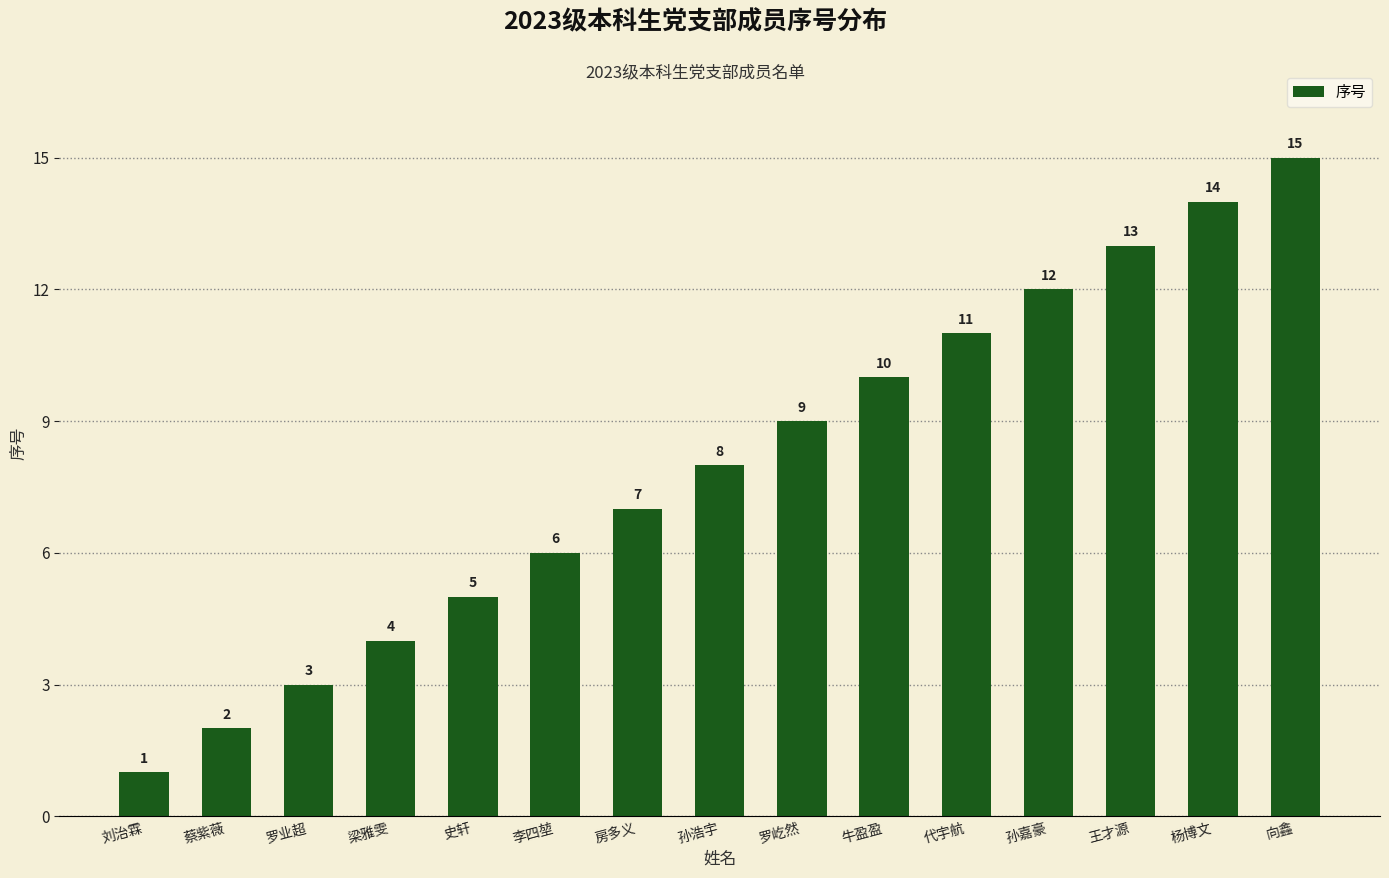

Rank the categories by value from highest to lowest.

向鑫, 杨博文, 王才源, 孙嘉豪, 代宇航, 牛盈盈, 罗屹然, 孙浩宇, 房多义, 李四堃, 史轩, 梁雅雯, 罗业超, 蔡紫薇, 刘治霖